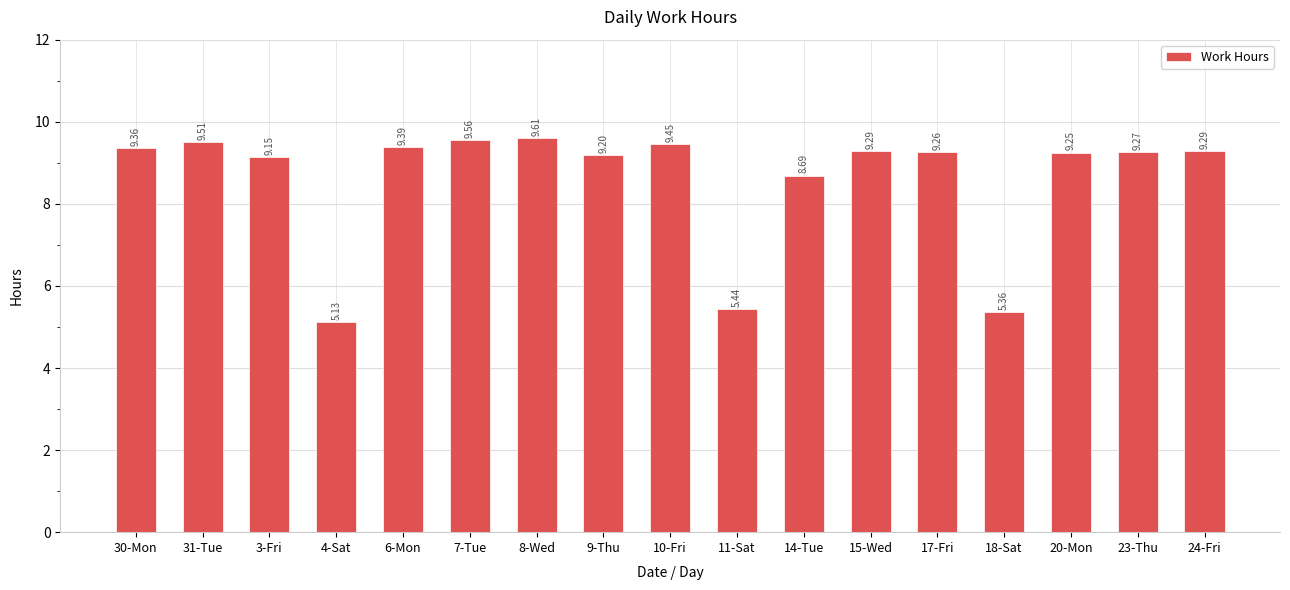

Which label corresponds to the largest value in the chart?

8-Wed